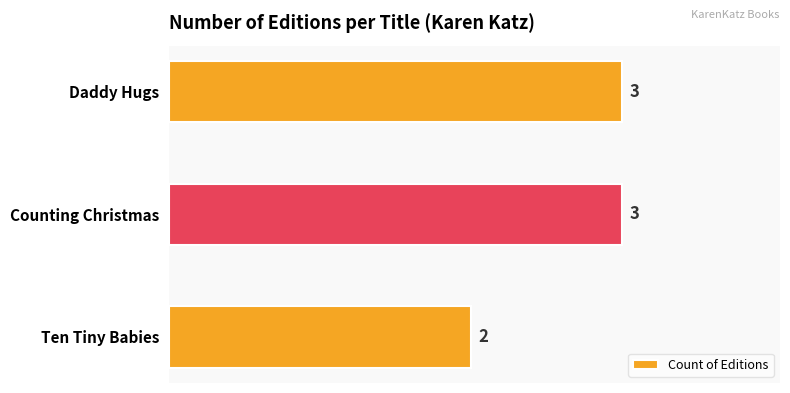

What is the difference between the maximum and minimum values?

1